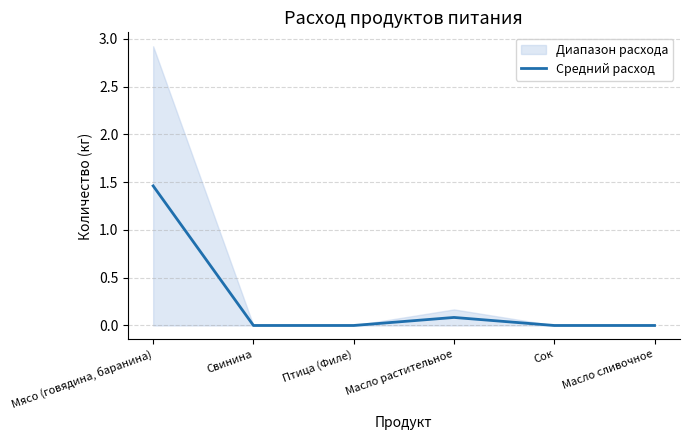

Is this an area chart (filled region under the line)?

No